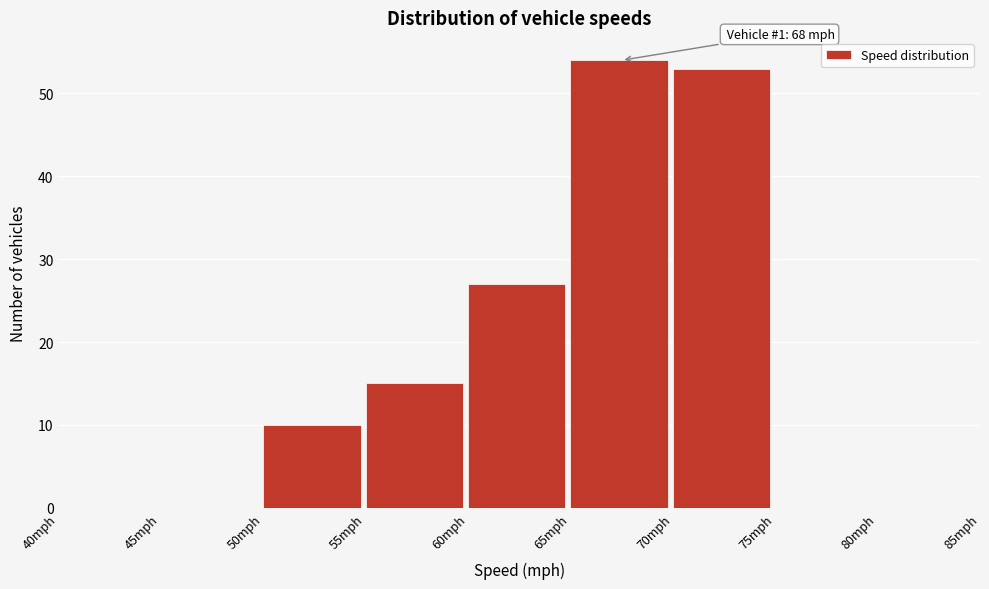

Over which range of the x-axis is the bar tallest?

65 to 70